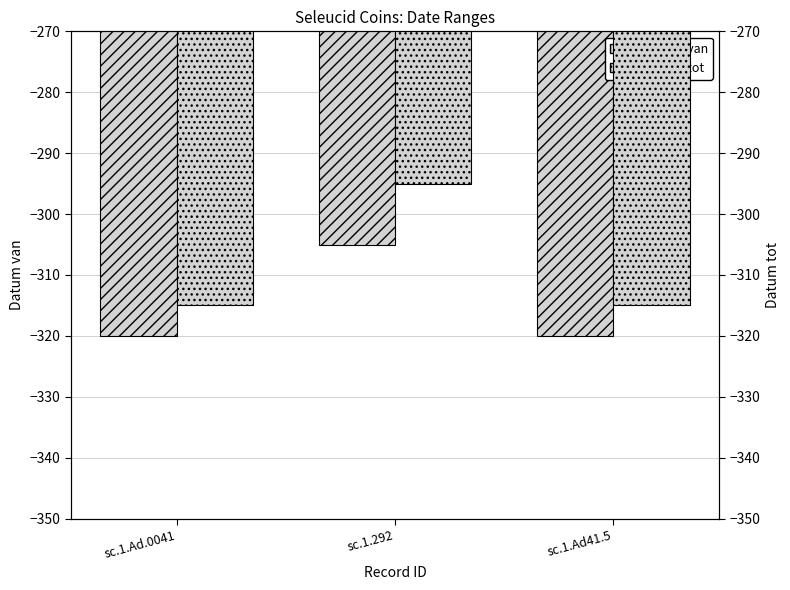

What is the value of the Datum van bar at the 2nd from the left?

-305